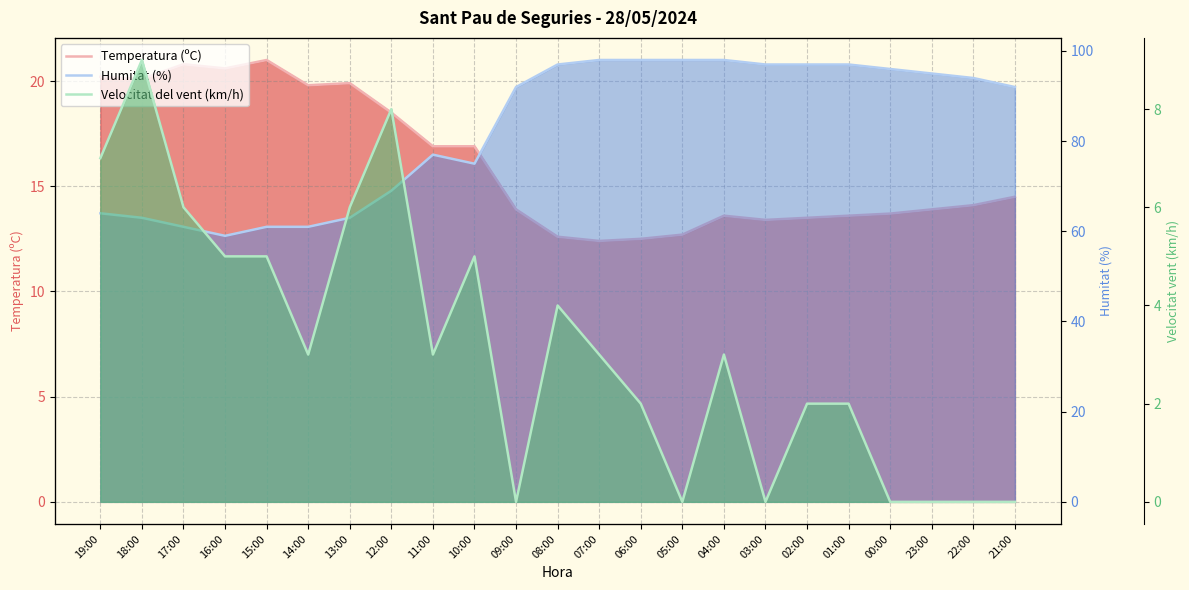

What is the value of the Humitat (%) point at the 23rd from the left?

92.0